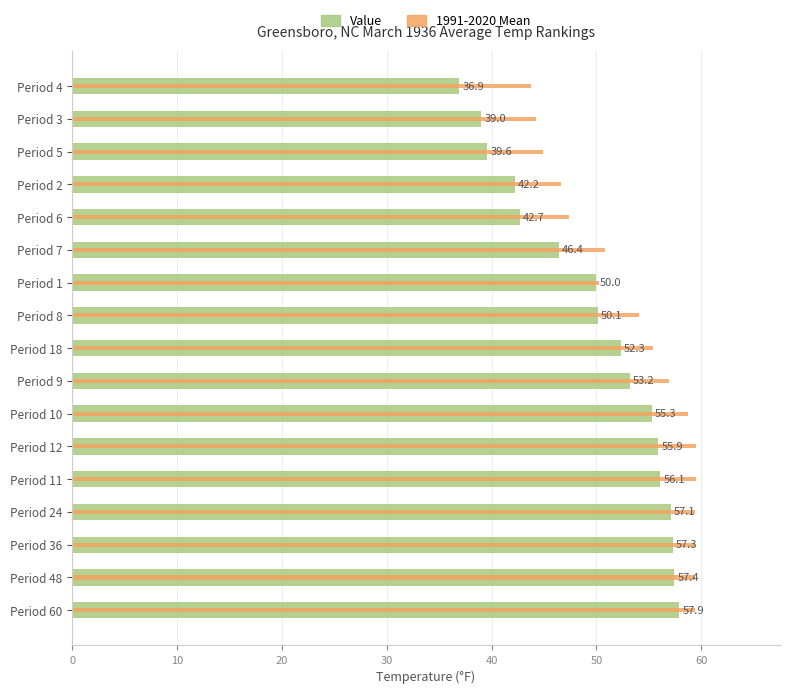

What is the maximum value shown in the chart?

59.5